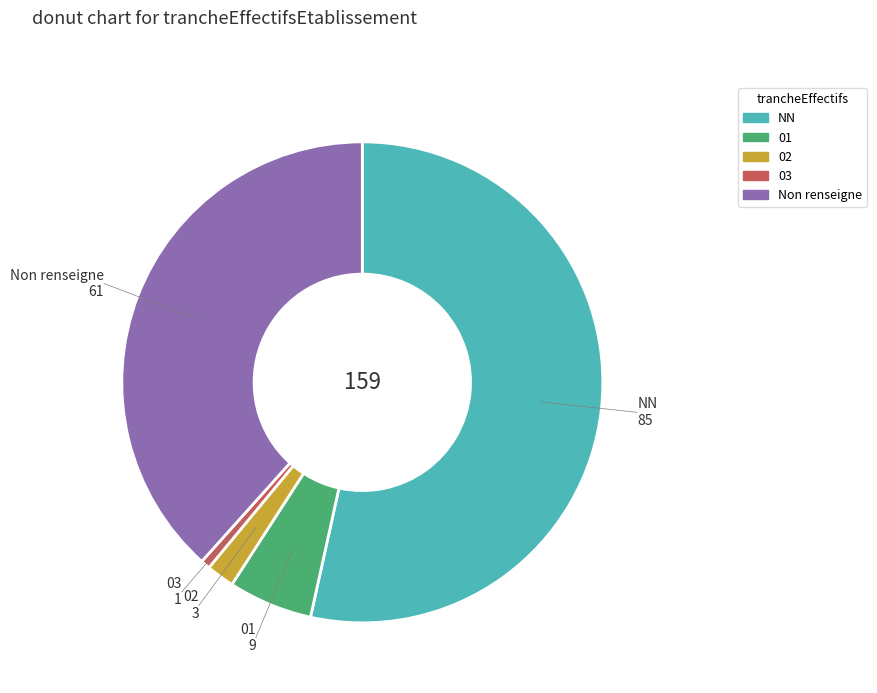

Is there a majority slice in this chart?

Yes